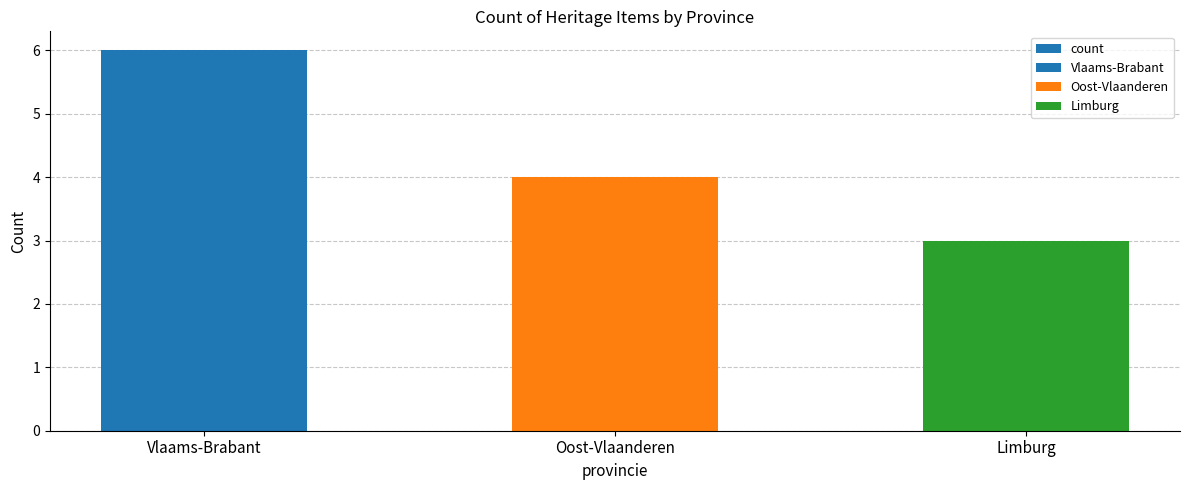

What is the sum of the values at Vlaams-Brabant and Oost-Vlaanderen?

10